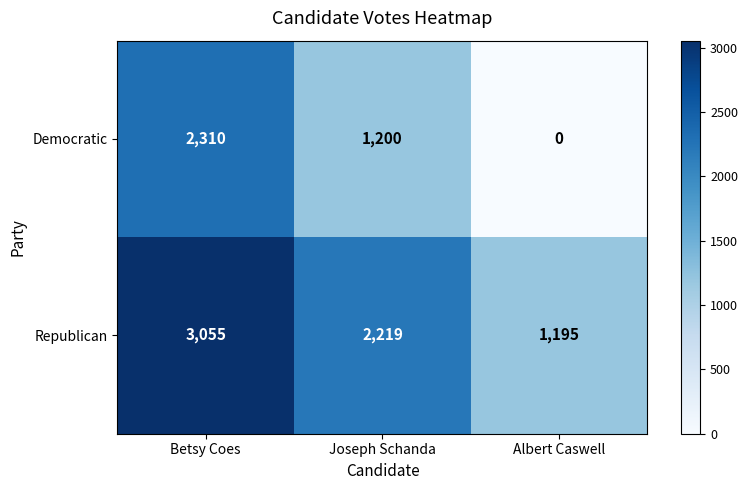

Is it true that Democratic equals 2035 at Joseph Schanda?

False